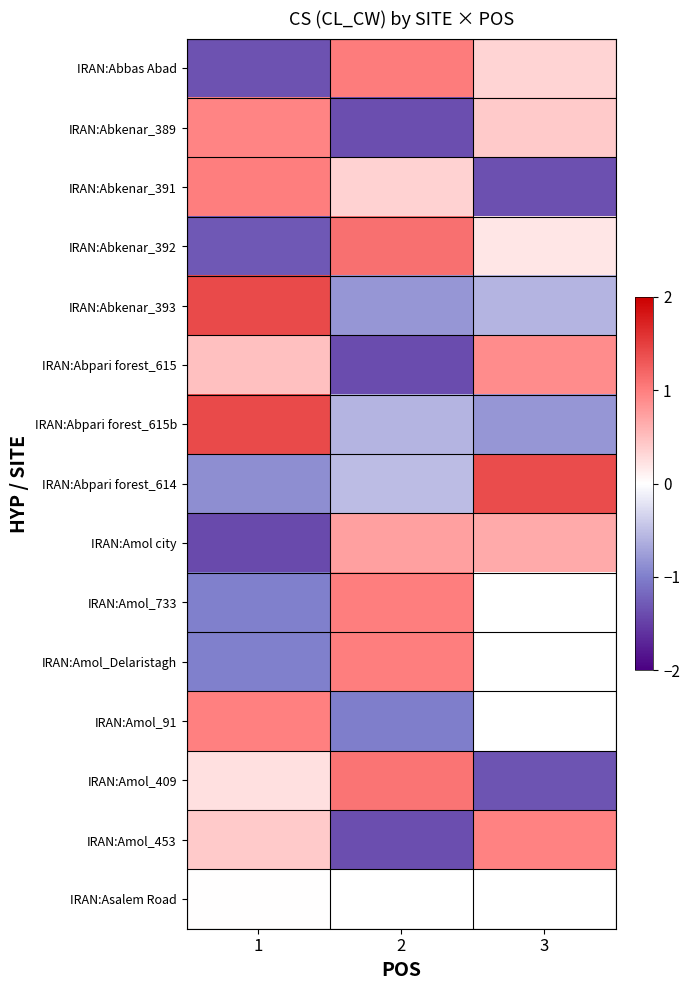

Rank the categories by IRAN:Abkenar_392 value from lowest to highest.

1, 3, 2